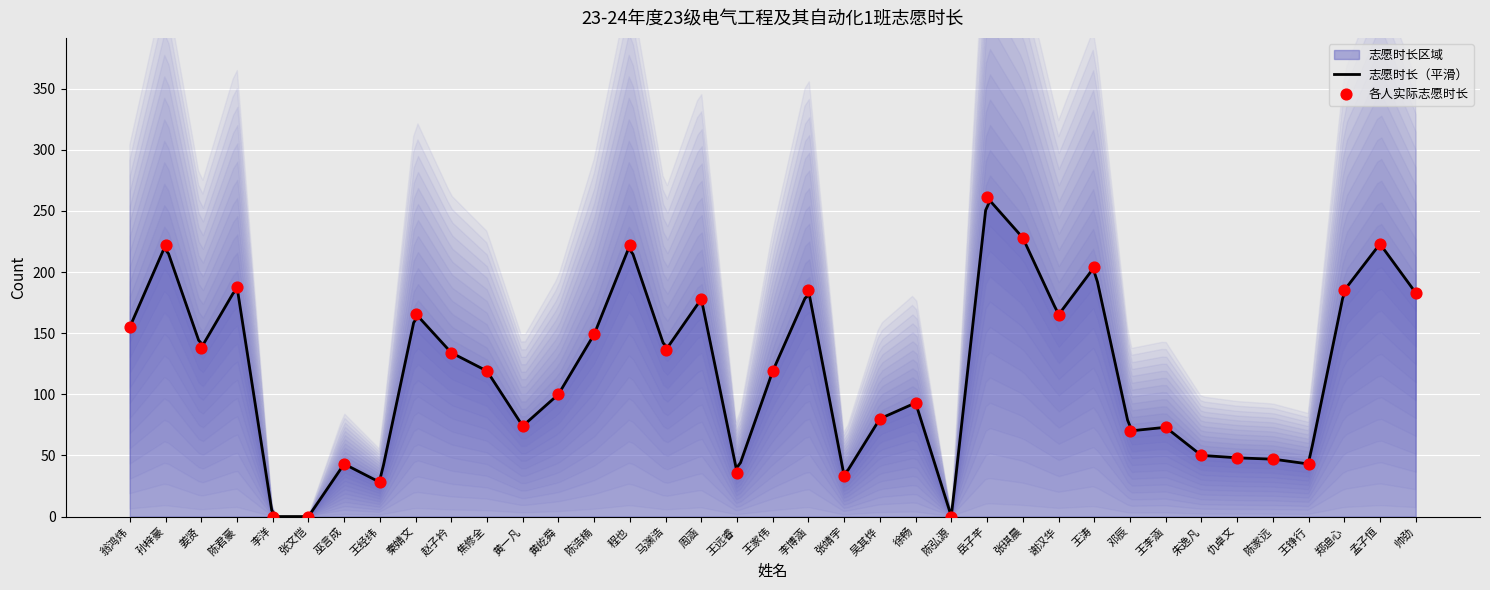

What is the ratio of the value at 郑迪心 to the value at 李博涵?

1.0